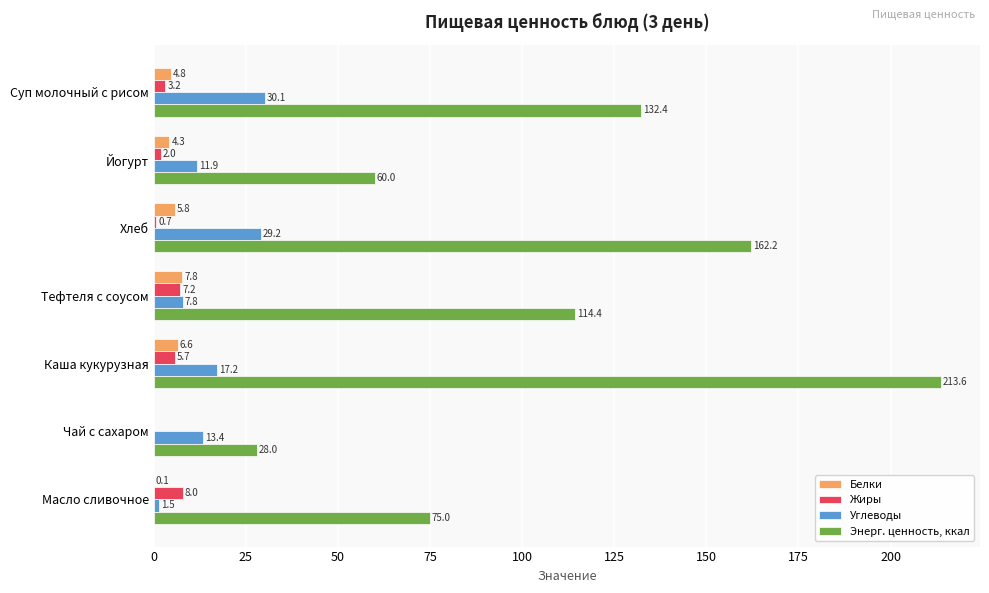

Is the value of Энерг. ценность, ккал at Йогурт greater than the value of Белки at Тефтеля с соусом?

Yes